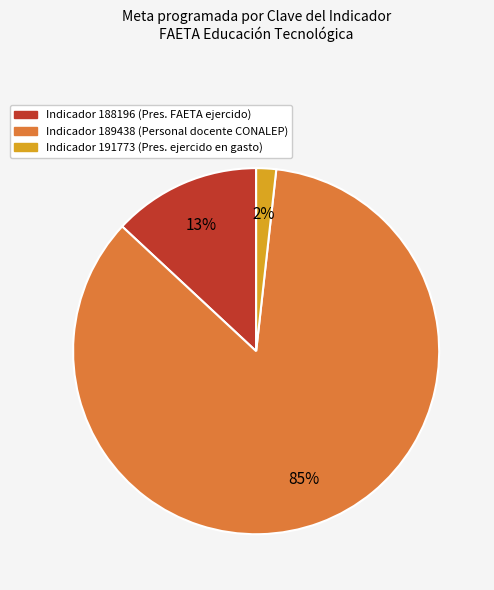

Is there any slice that represents more than half of the pie?

Yes